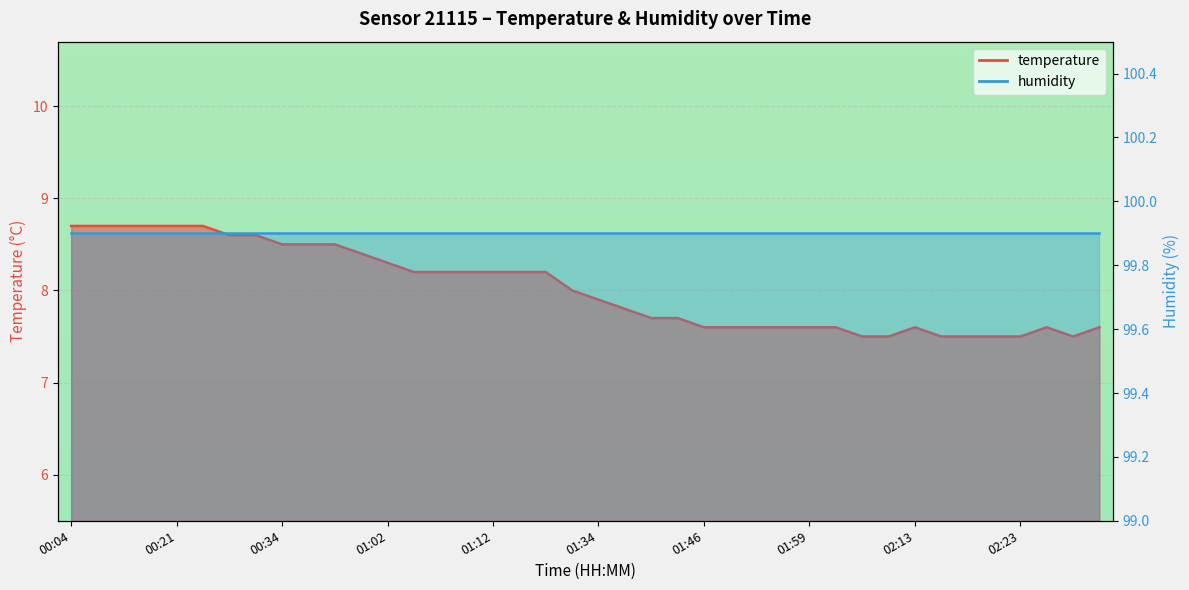

What is the minimum value shown in the chart?

7.5